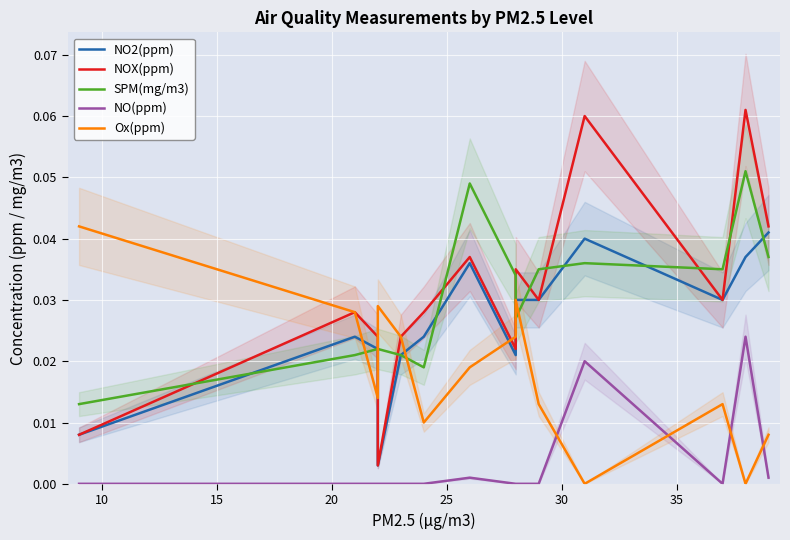

True or false: NO2(ppm) has more than 1 points higher than both neighbors.

True